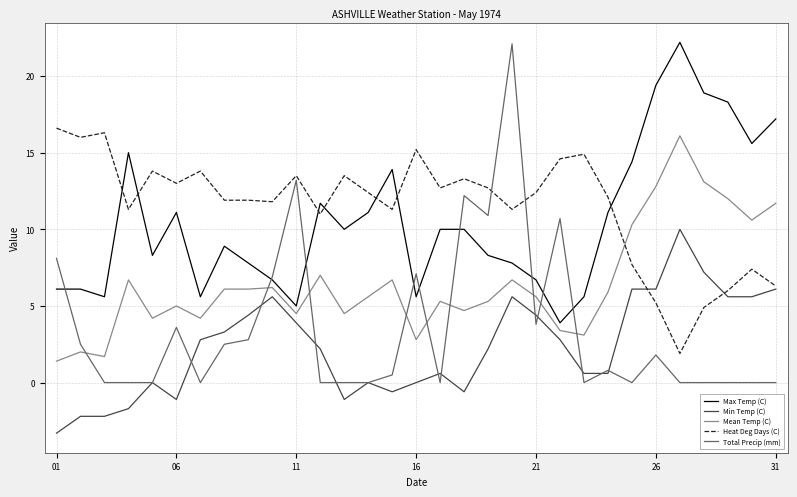

How many times do Heat Deg Days (C) and Mean Temp (C) cross each other?

1